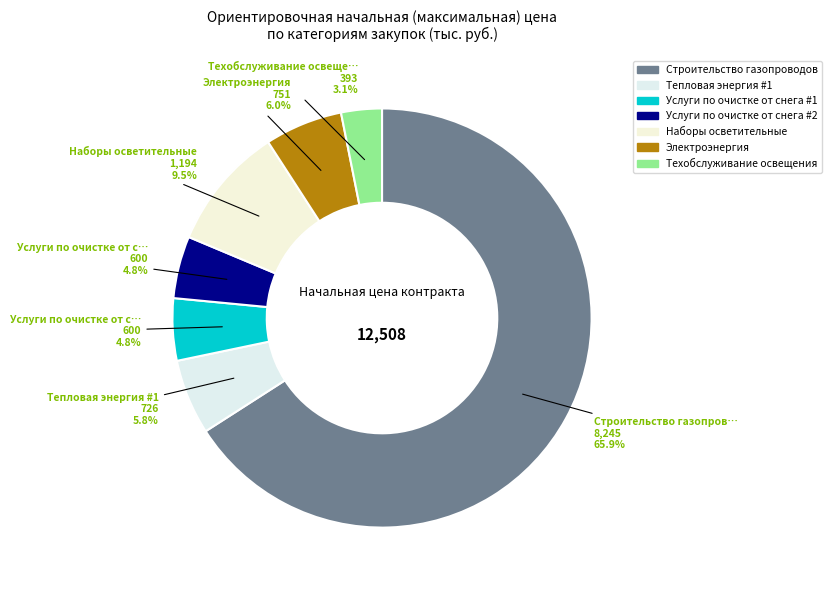

How many slices are in this pie chart?

7